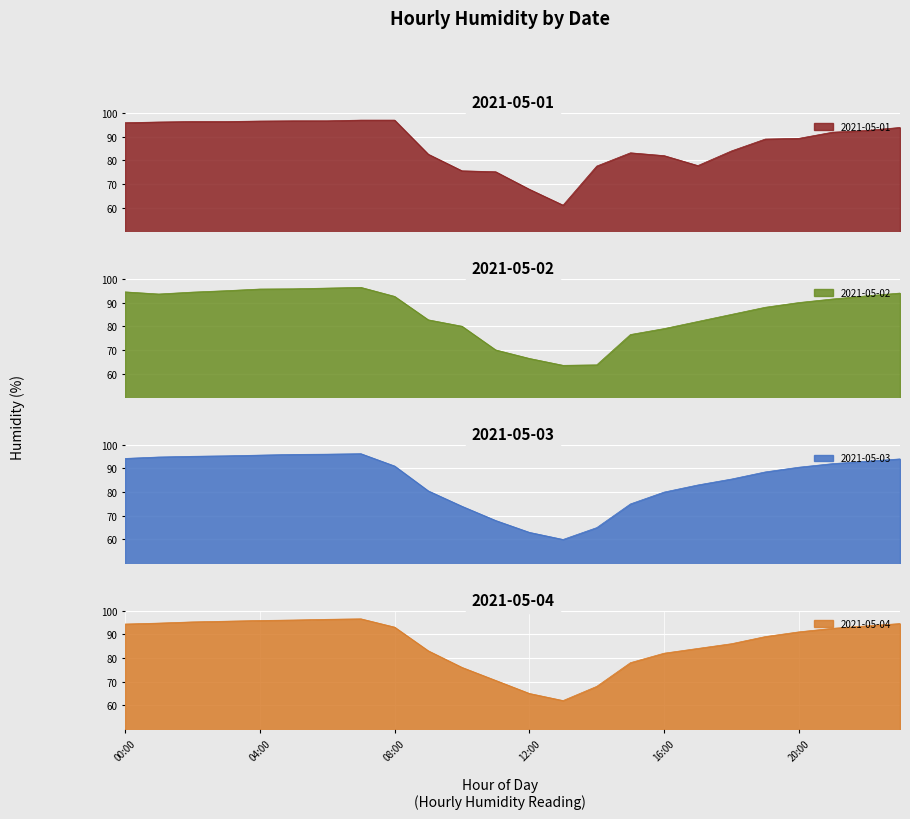

Between 08:00 and 19:00, which series saw the biggest shift?

2021-05-01